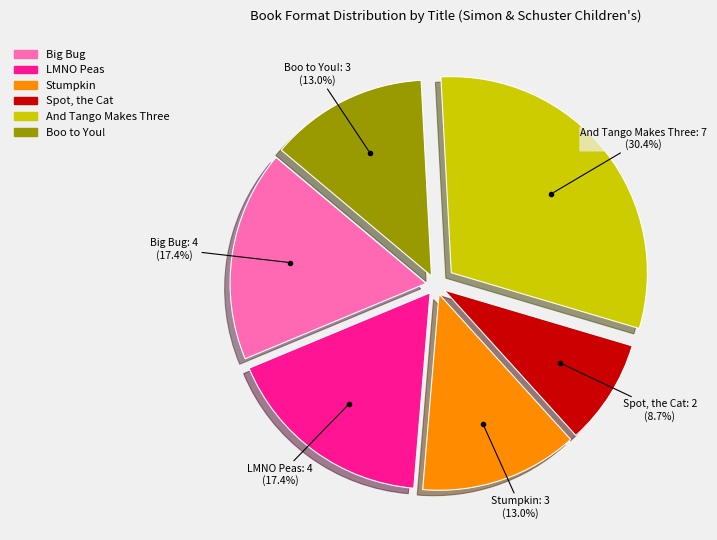

Do Stumpkin and Big Bug together represent more than half of the pie?

No